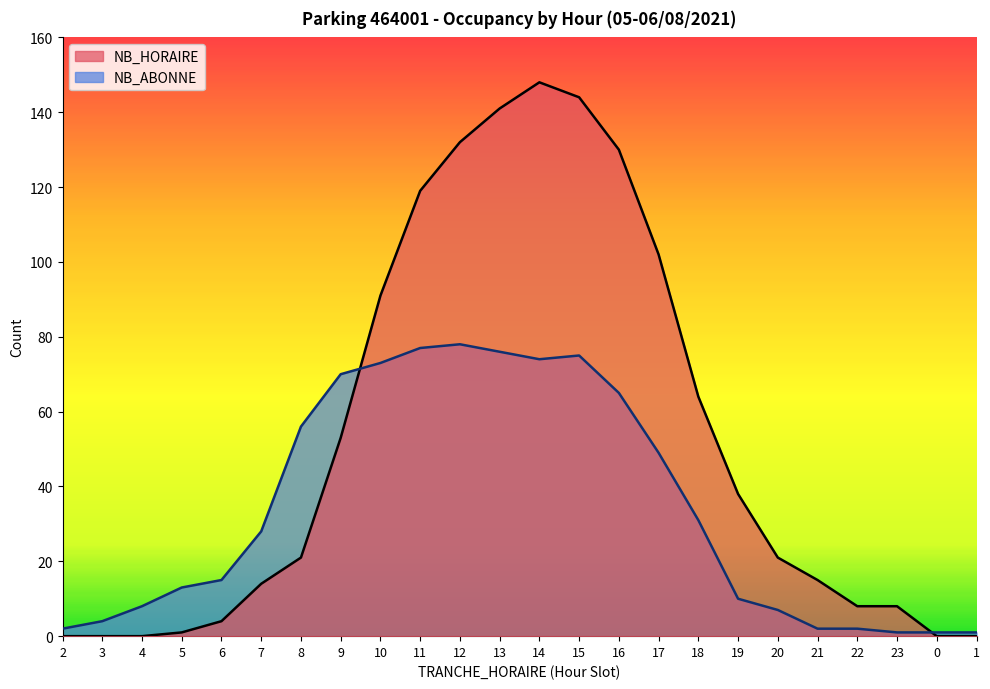

At which category does NB_HORAIRE reach its first local peak?

14